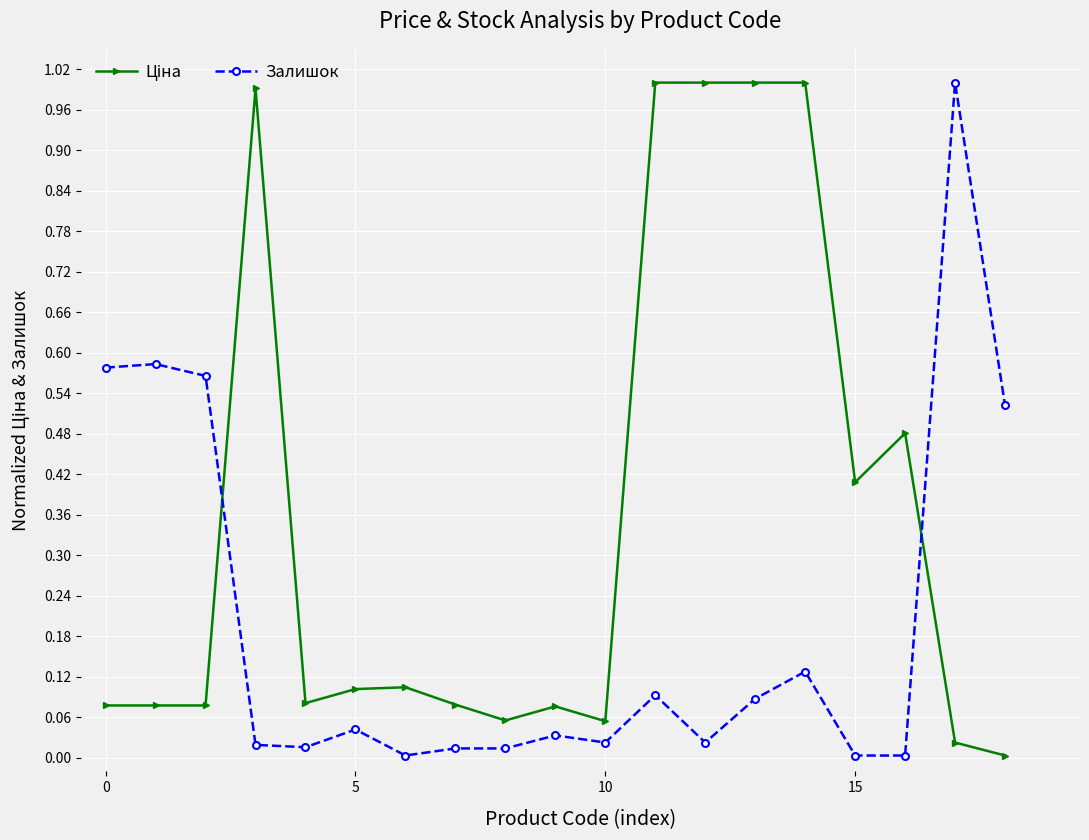

What is the sum of all Залишок values?

3.8